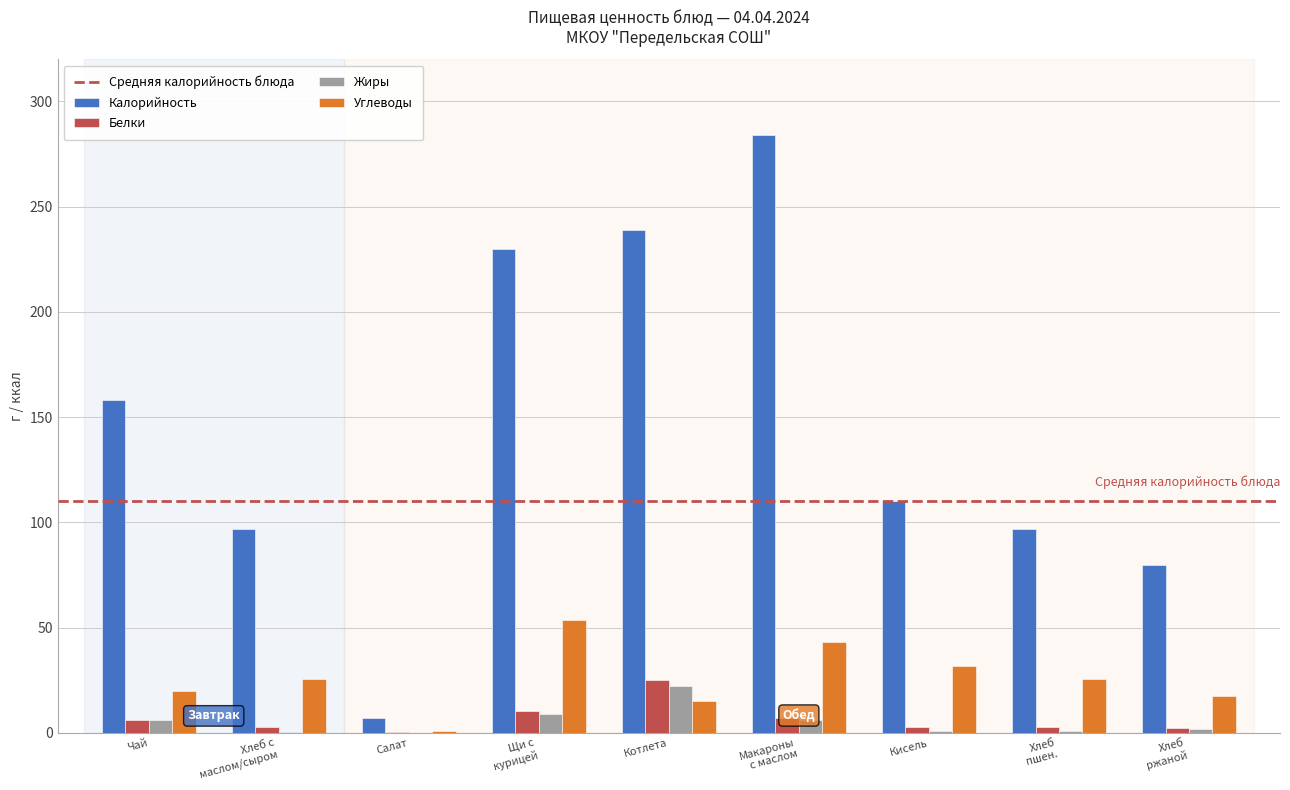

Where is Жиры nearest to the value 11?

Щи с
курицей